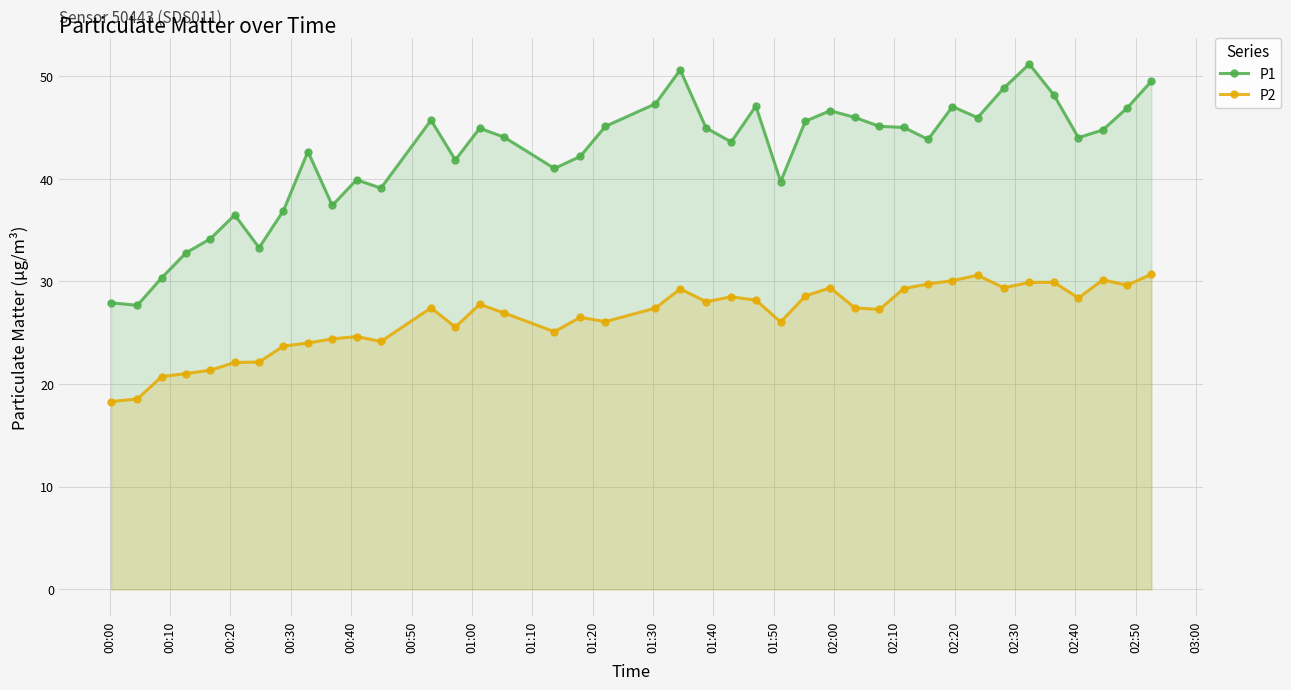

What is the minimum value shown in the chart?

18.3